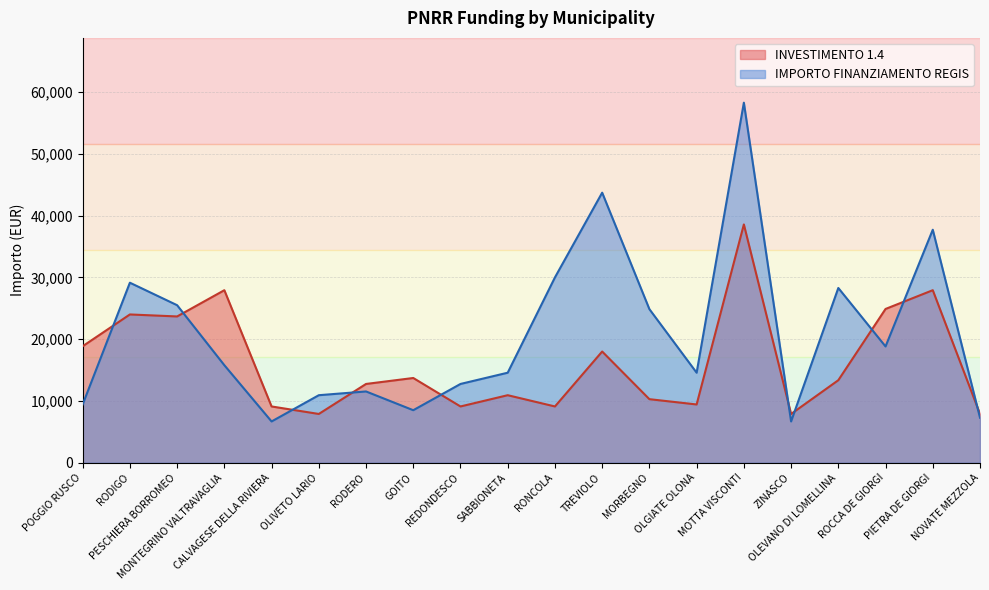

After their last crossing, which series has the higher values: INVESTIMENTO 1.4 or IMPORTO FINANZIAMENTO REGIS?

INVESTIMENTO 1.4